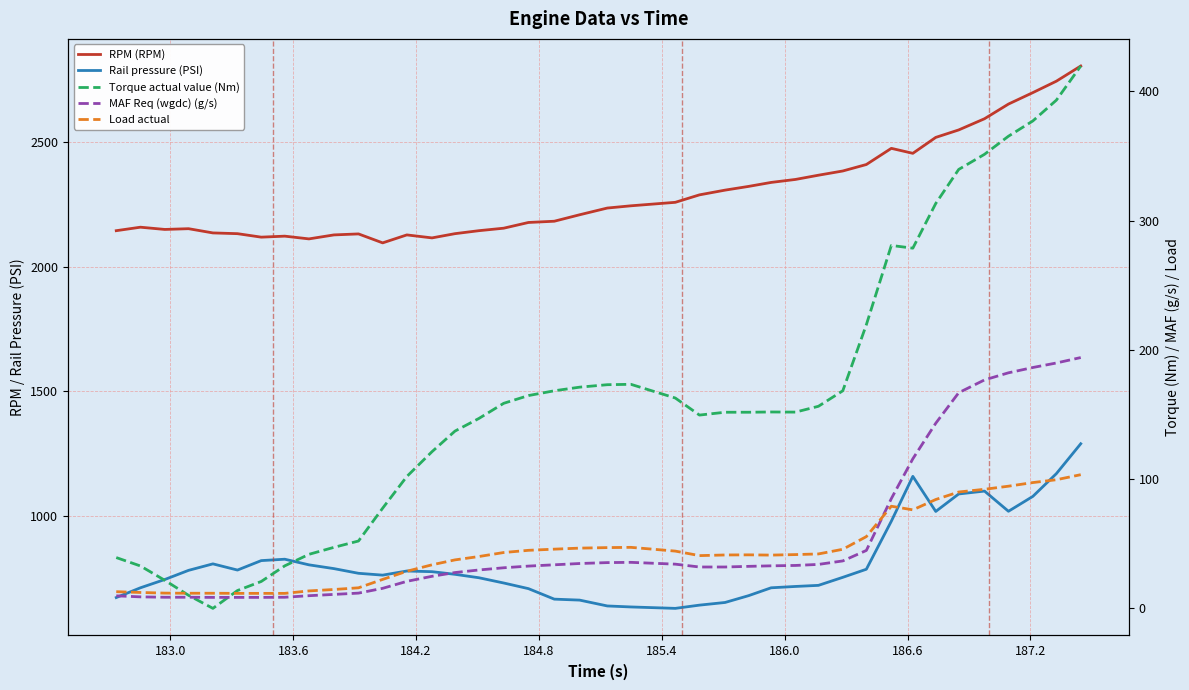

True or false: MAF Req (wgdc) (g/s) and Rail pressure (PSI) intersect in this chart.

False